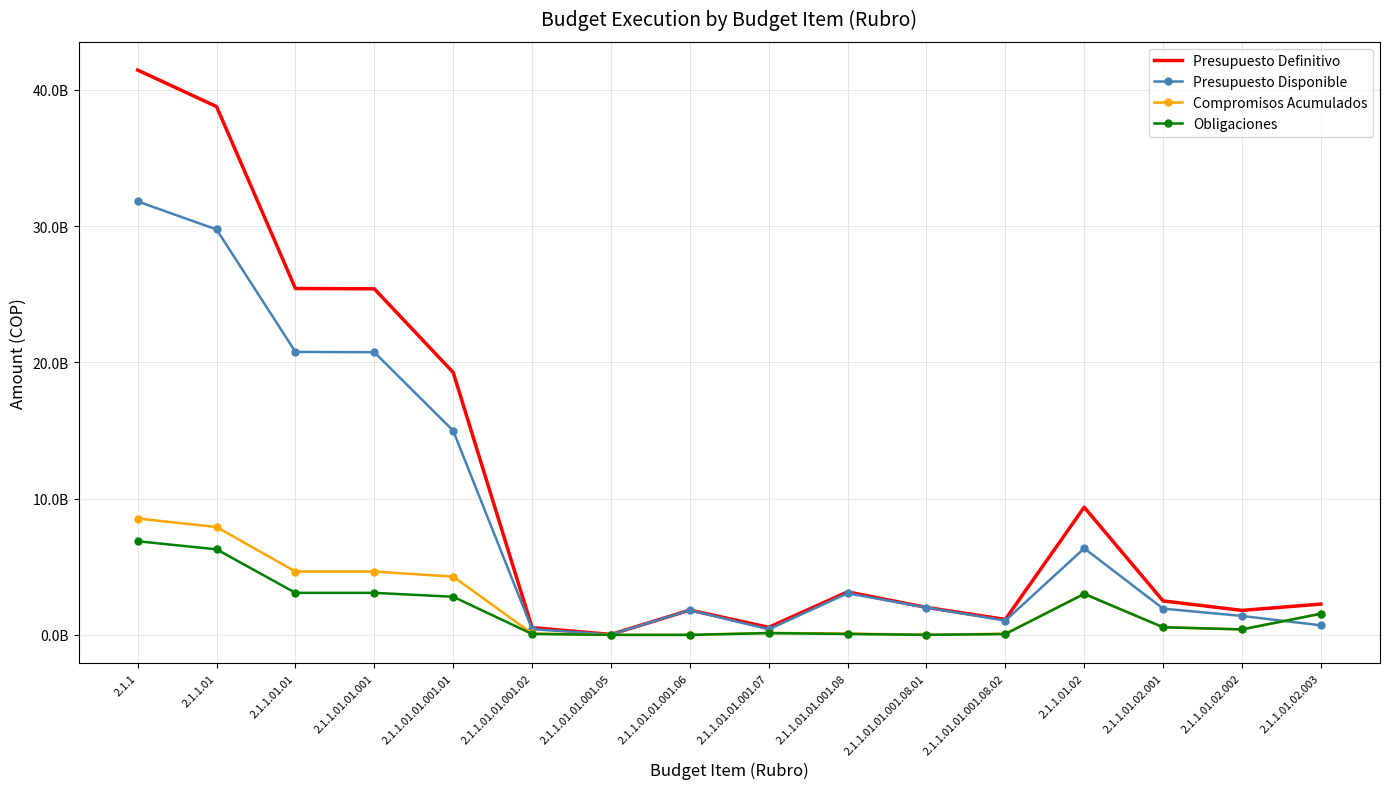

What position from the right is 2.1.1.01.02.003?

1